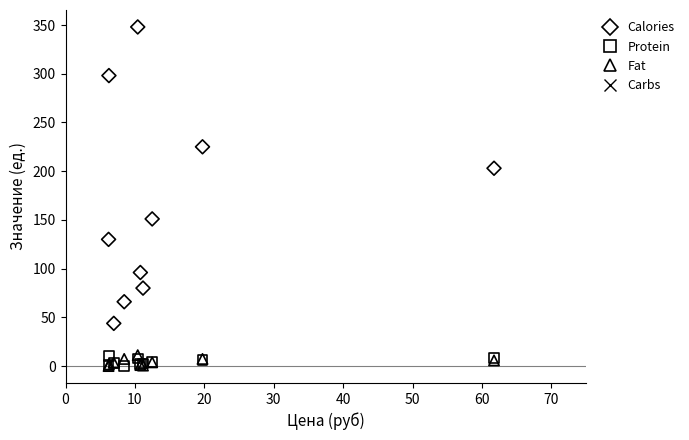

In the Calories series, what Y value is closest to 195?

203.0